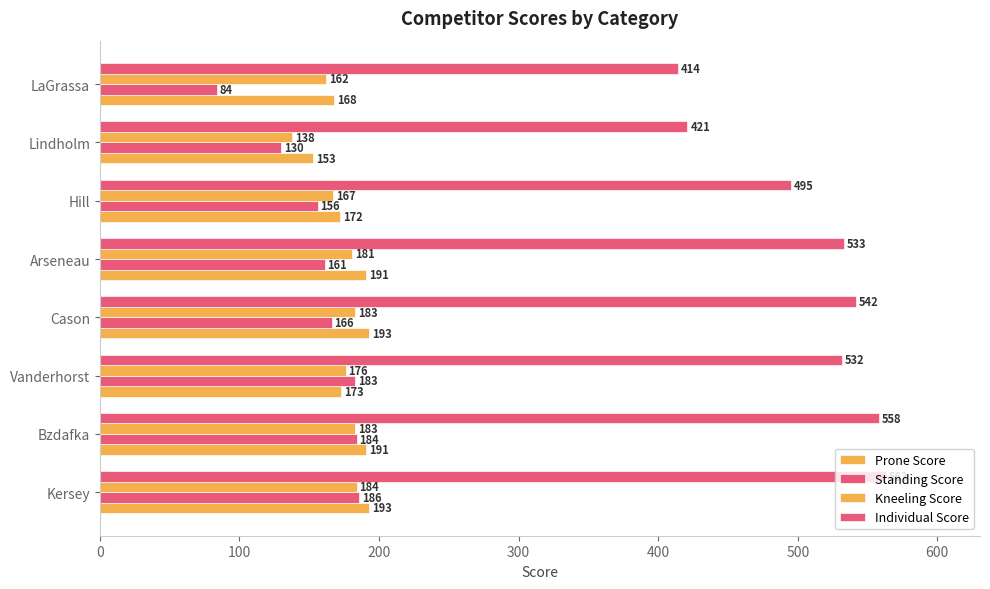

How many values in the Individual Score series are below 533?

4